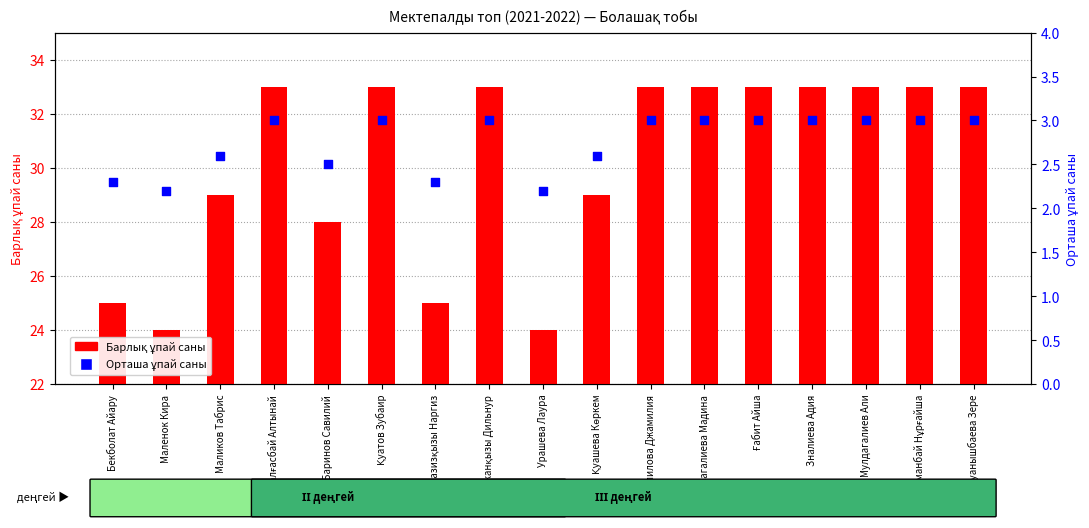

What is the total value across all series at Мурзагалиева Мадина?

36.0